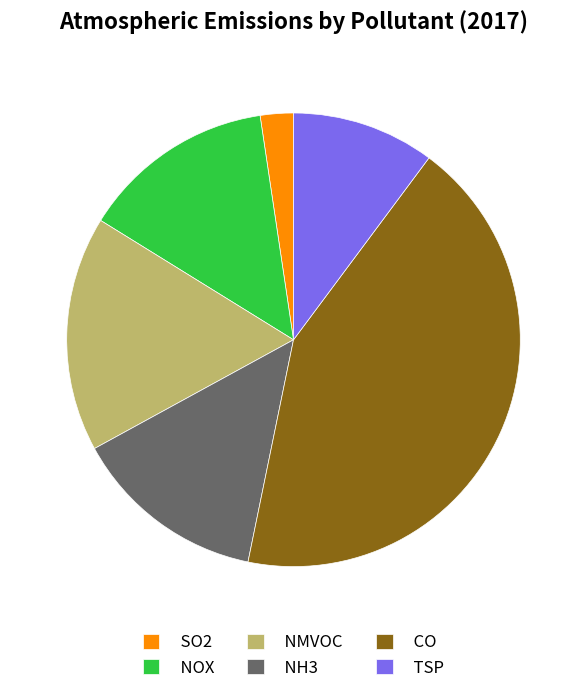

Is the sum of TSP and SO2 greater than half?

No